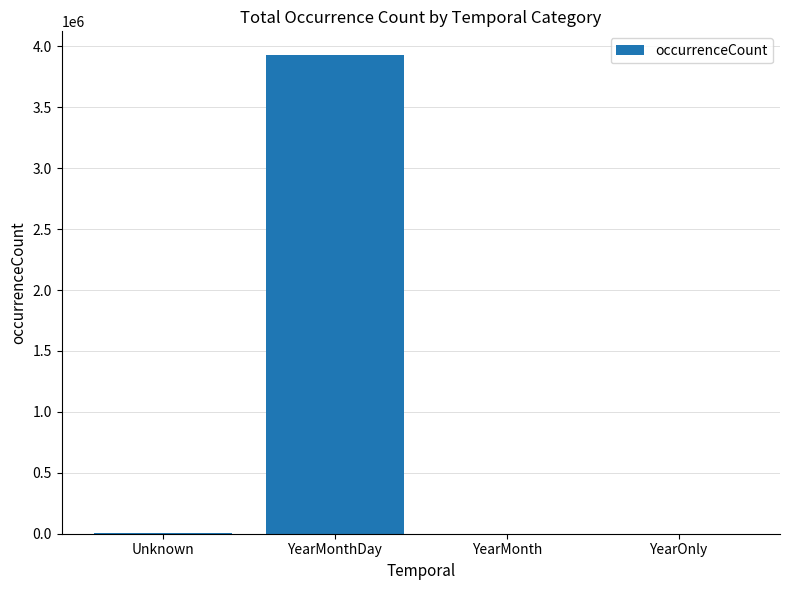

What is the sum of the values at YearOnly and YearMonth?

1719